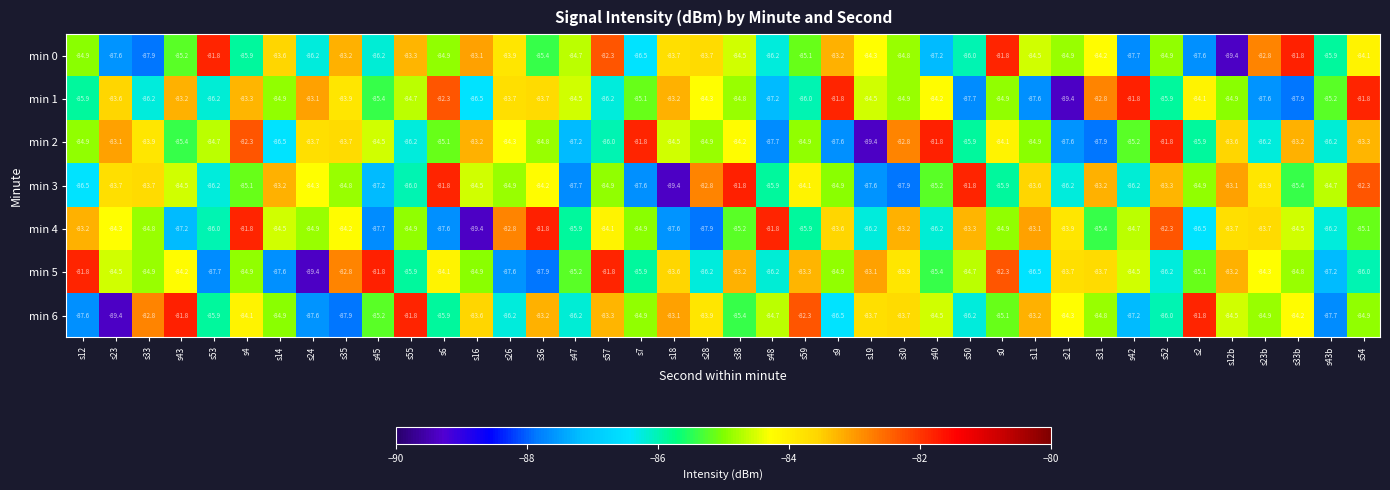

What is the difference between the highest and lowest values at s38?

3.6